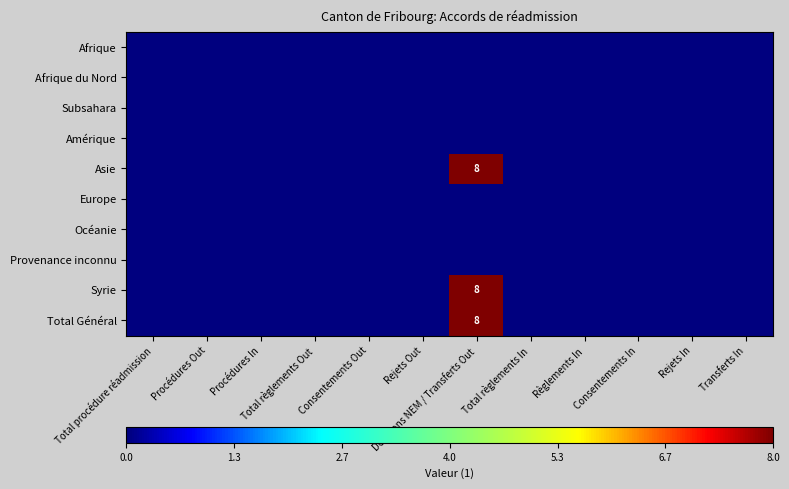

At which label does Syrie reach its minimum?

Total procédure réadmission